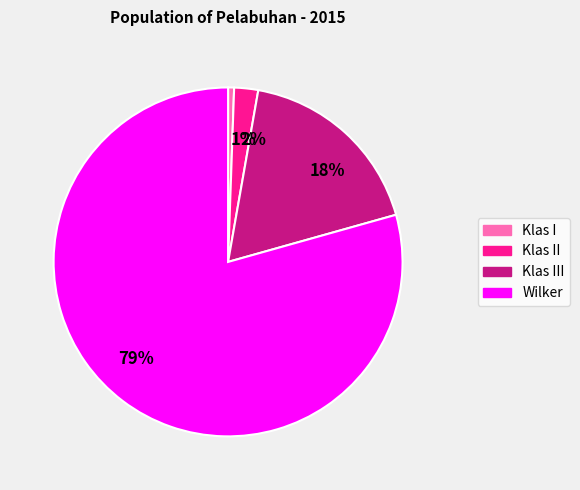

Count the number of slices in the pie.

4